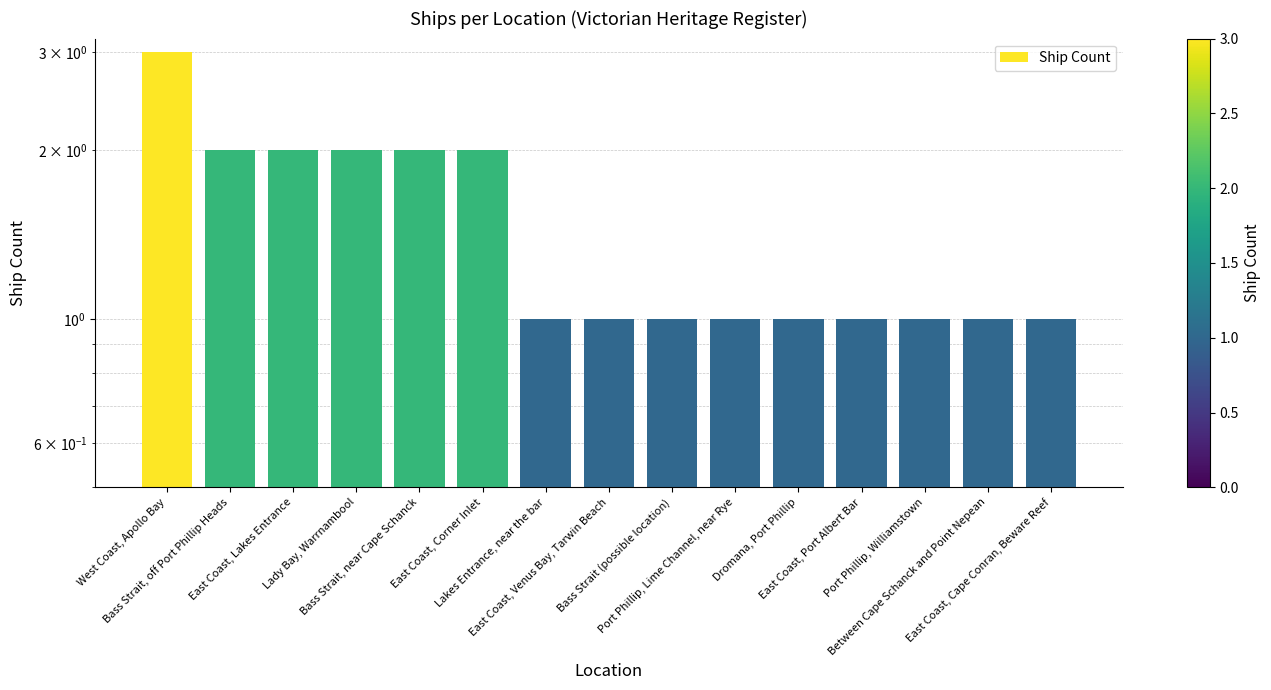

At which category does the chart reach its minimum across all series?

Lakes Entrance, near the bar